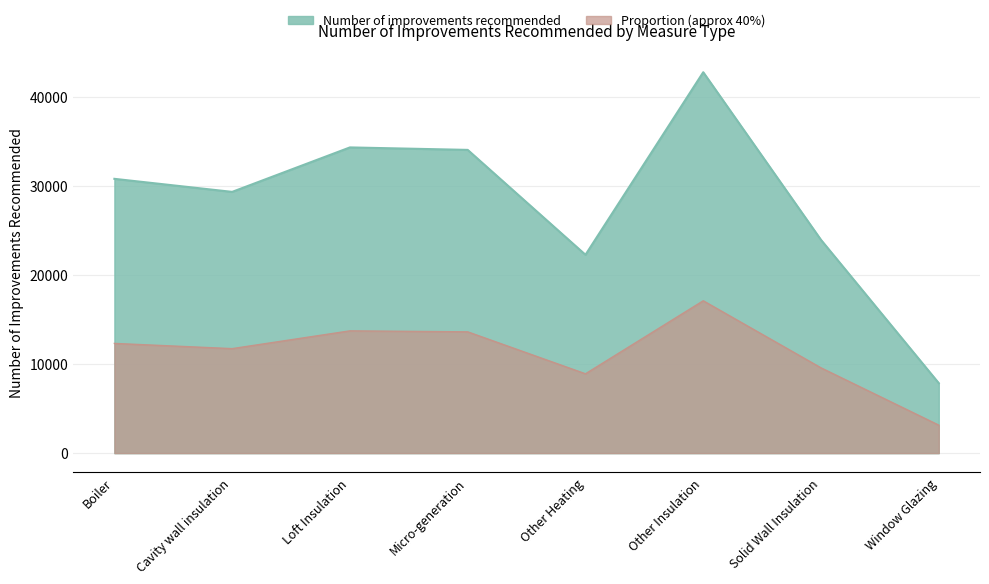

Approximately how many times larger is the value at Cavity wall insulation compared to Window Glazing?

3.7